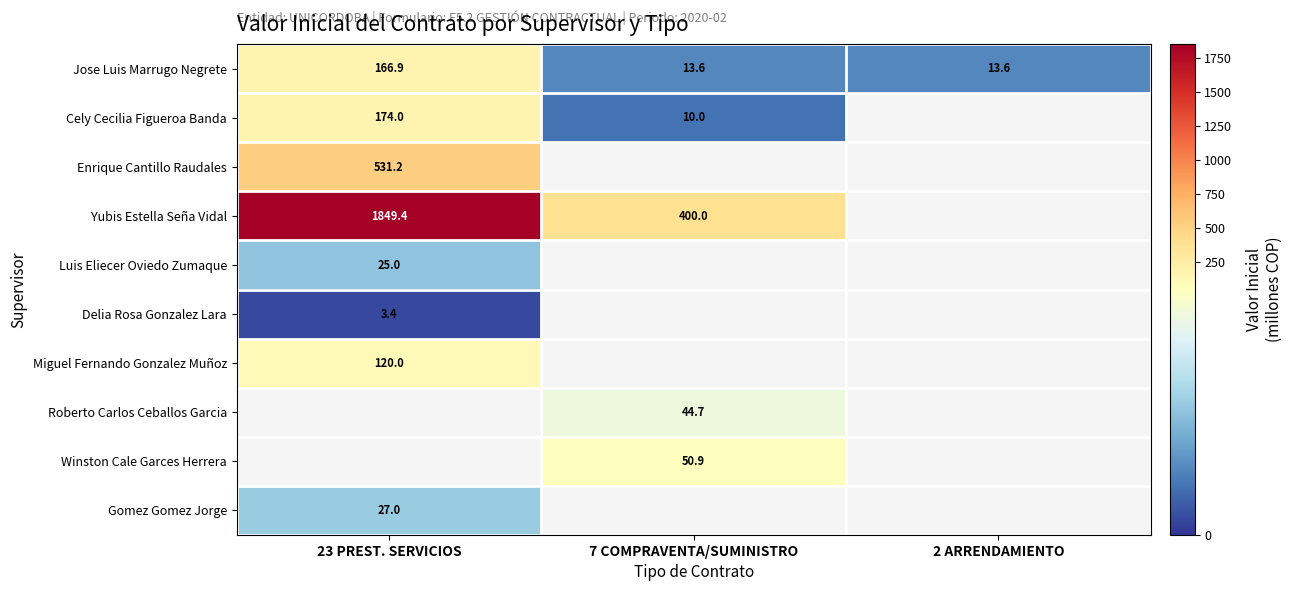

Is the value of Miguel Fernando Gonzalez Muñoz at 23 PREST. SERVICIOS greater than the value of Roberto Carlos Ceballos Garcia at 7 COMPRAVENTA/SUMINISTRO?

Yes